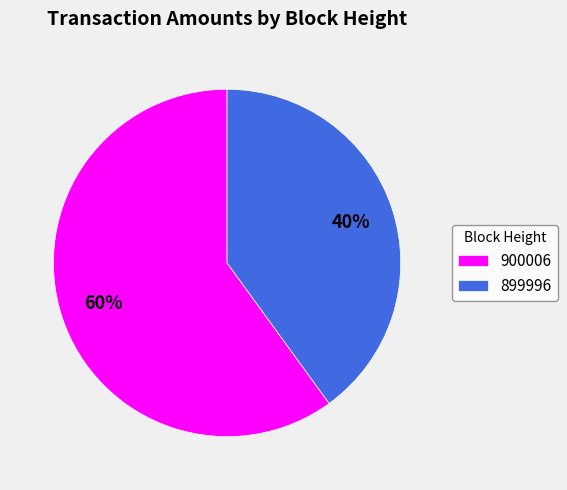

To the nearest percent, what portion does 899996 represent?

40%